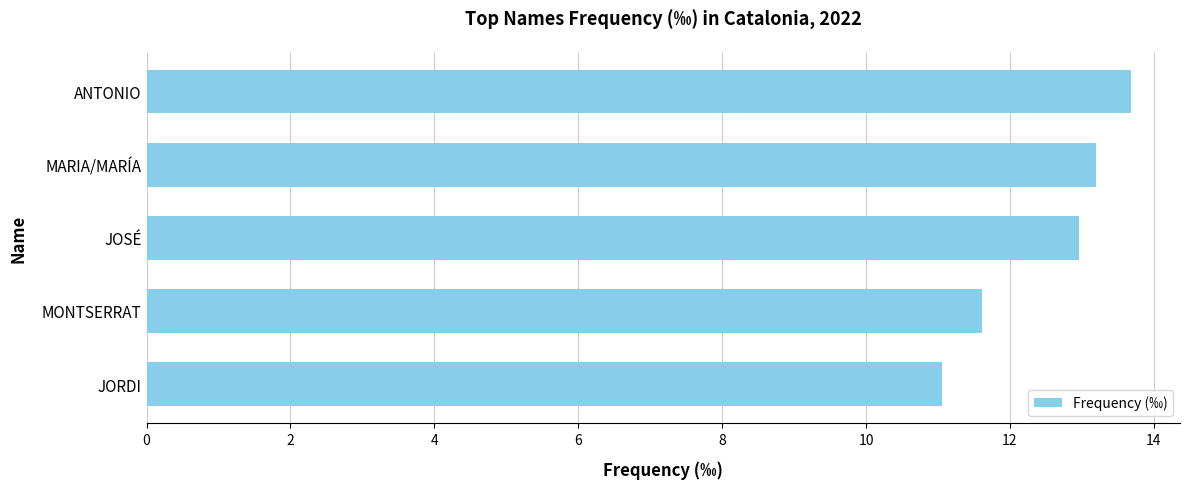

How many series are shown in this chart?

1